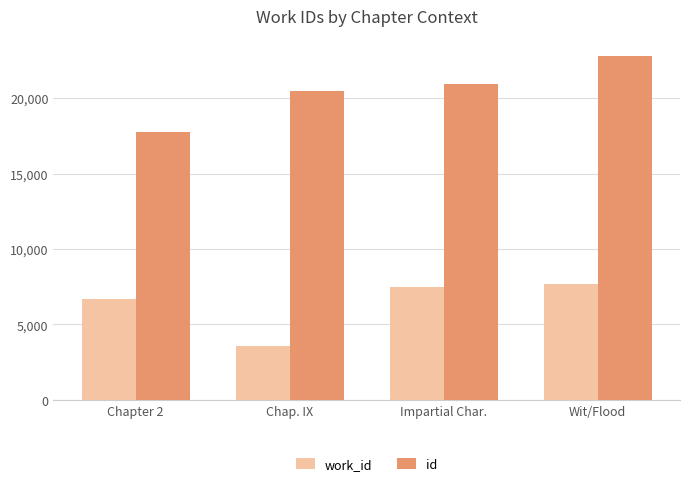

What is the difference between the highest and lowest values at Chap. IX?

16870